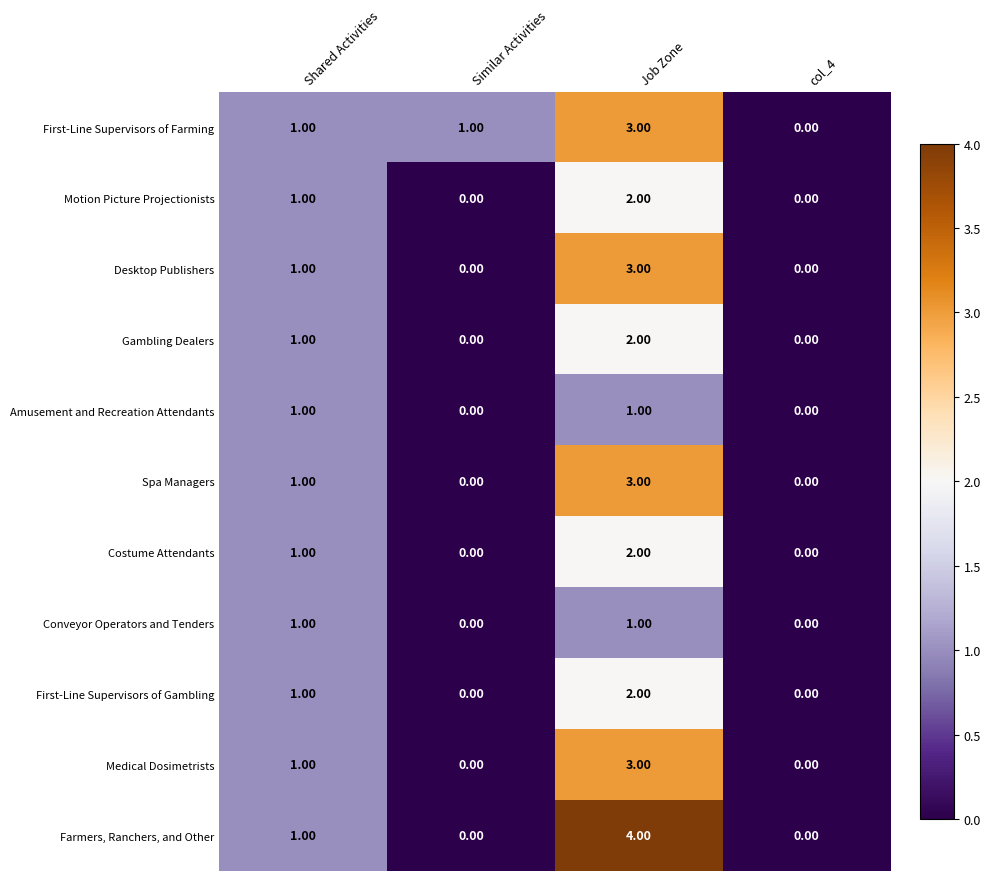

Which label corresponds to the largest value in the chart?

Job Zone